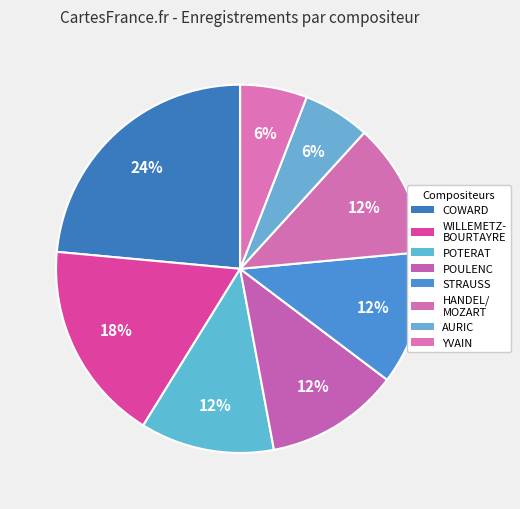

How many slices are in this pie chart?

8